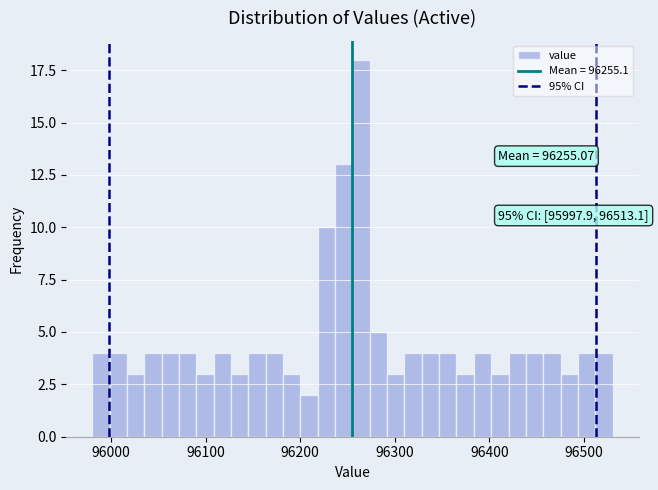

Around what value on the x-axis is the tallest bar? Give the approximate position of its centre, as read against the axis.

96260